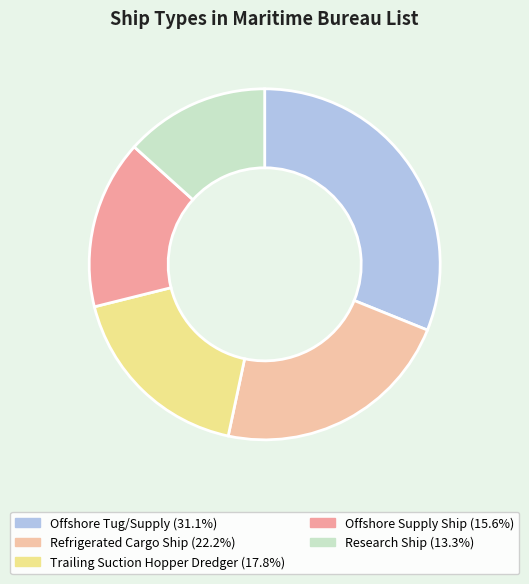

Is Trailing Suction Hopper Dredger the majority of the pie?

No